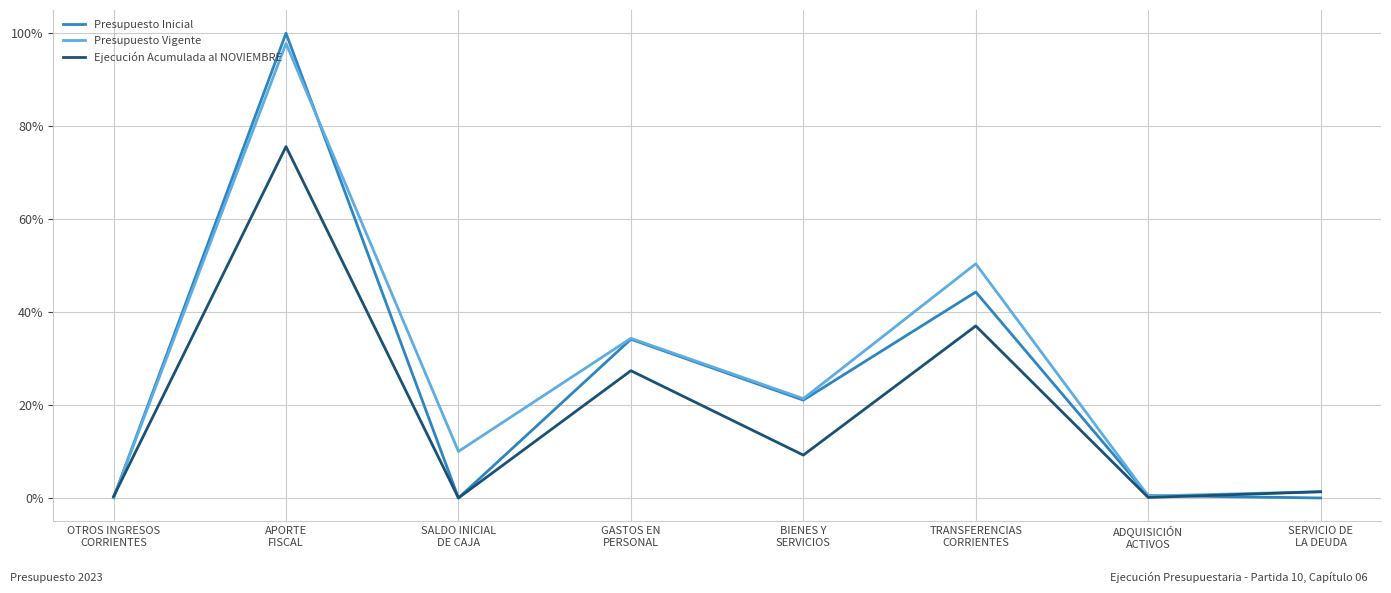

What are all the series names shown in the legend?

Presupuesto Inicial, Presupuesto Vigente, Ejecución Acumulada al NOVIEMBRE